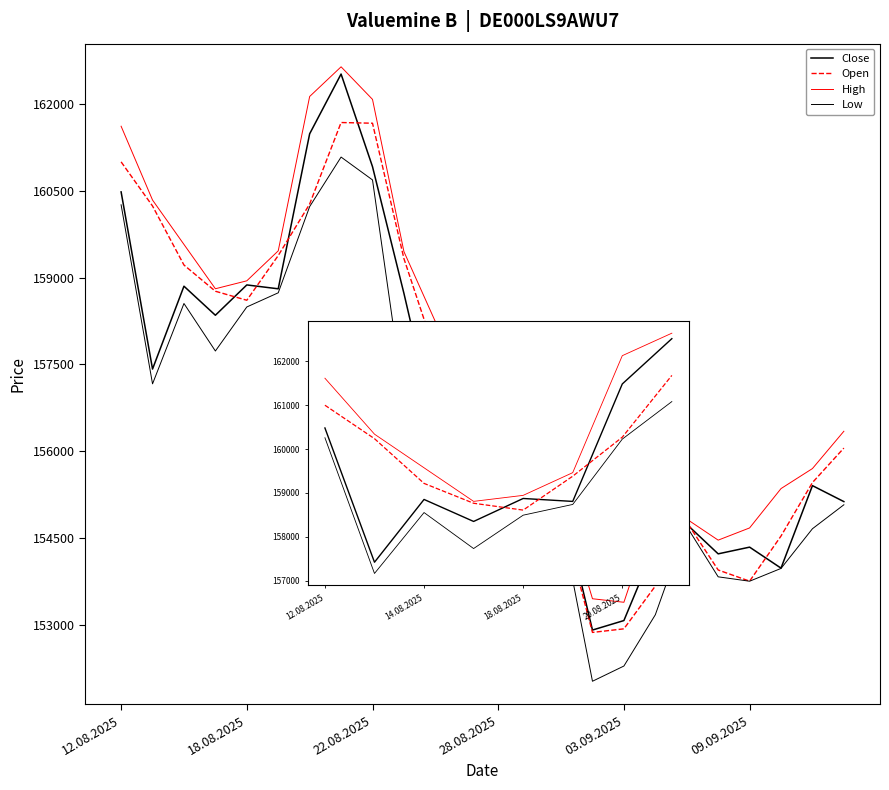

List the series in order of their overall mean, highest first.

High, Open, Close, Low